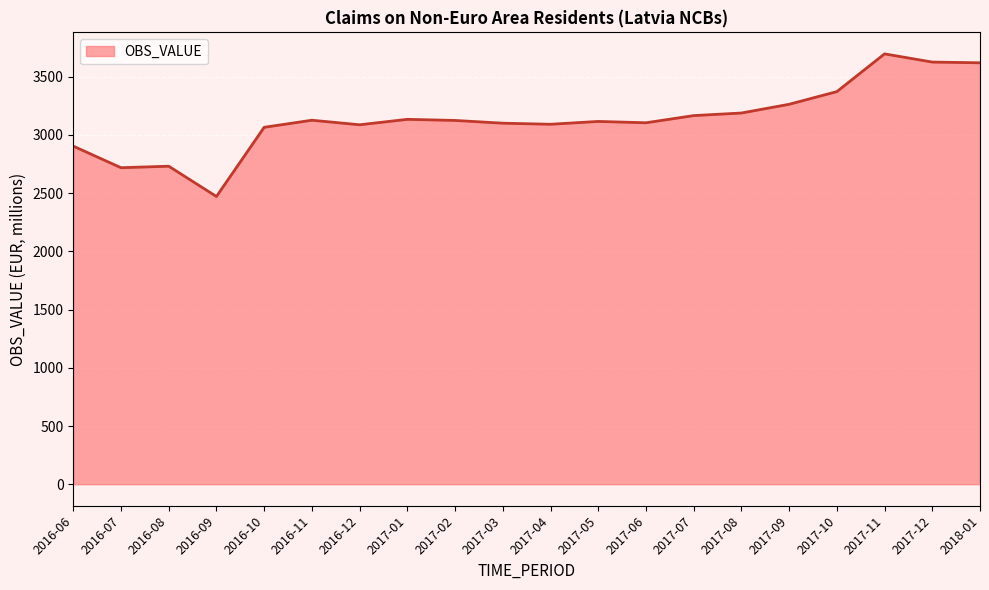

How many lines are shown in the chart?

1